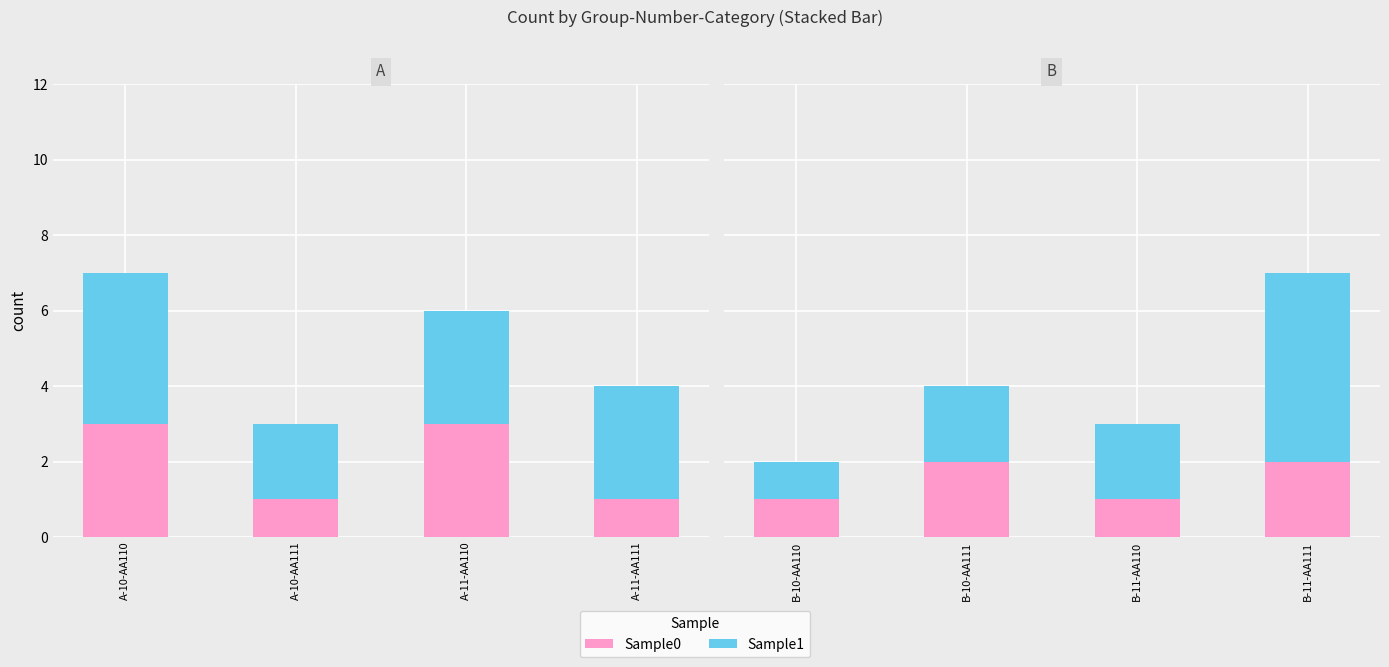

Which series has the largest total across all categories?

Sample1